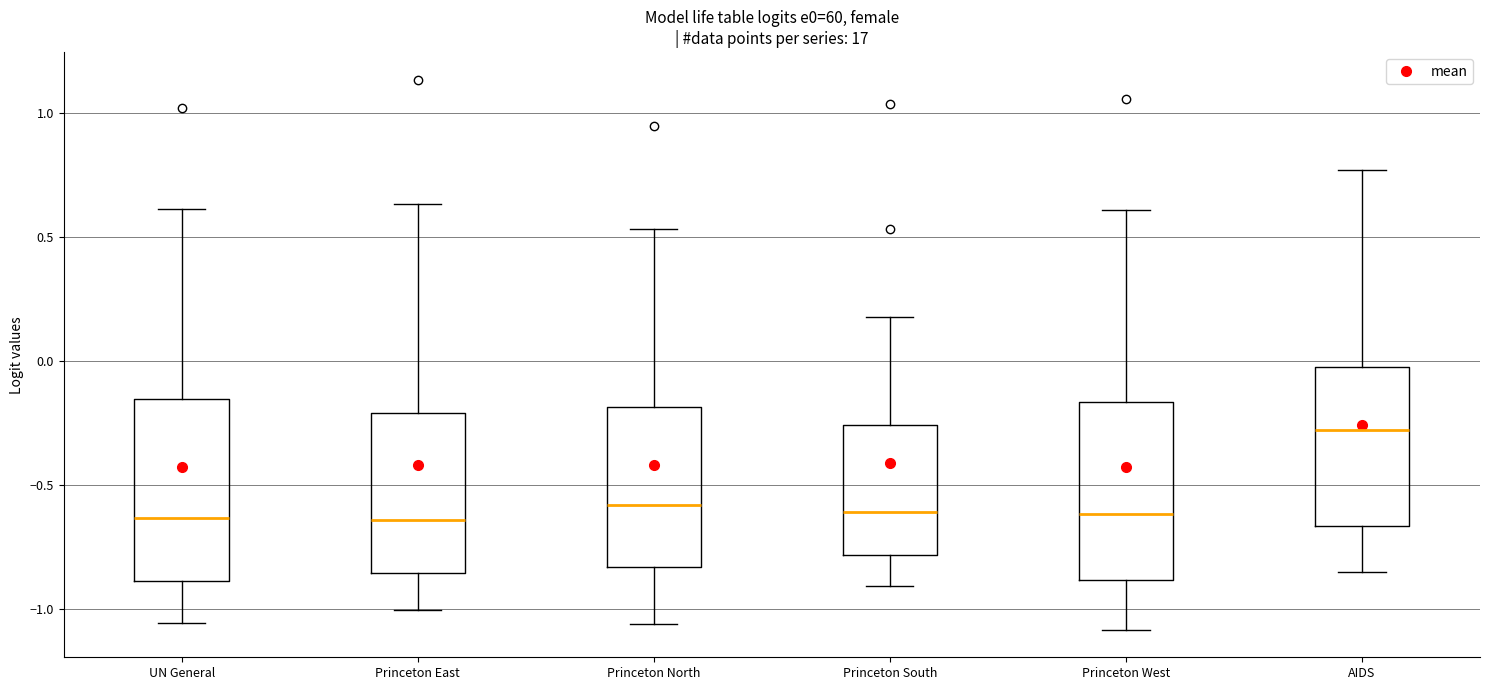

Reading left to right, read every box against the y-axis: the position of its median line, the range the box covers, and the ends of its whiskers. The values are not printed on the chart, so give them approximately, as read against the axis.

UN General: median -0.65, box -0.90 to -0.15, whiskers -1.05 to 0.60
Princeton East: median -0.65, box -0.85 to -0.20, whiskers -1.00 to 0.65
Princeton North: median -0.60, box -0.85 to -0.20, whiskers -1.05 to 0.55
Princeton South: median -0.60, box -0.80 to -0.25, whiskers -0.90 to 0.20
Princeton West: median -0.60, box -0.90 to -0.15, whiskers -1.10 to 0.60
AIDS: median -0.30, box -0.65 to 0.00, whiskers -0.85 to 0.75